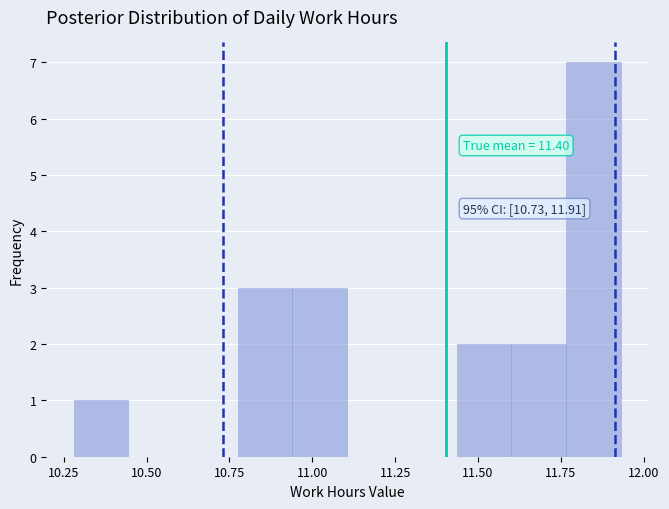

Around what value on the x-axis is the tallest bar? Give the approximate position of its centre, as read against the axis.

11.85